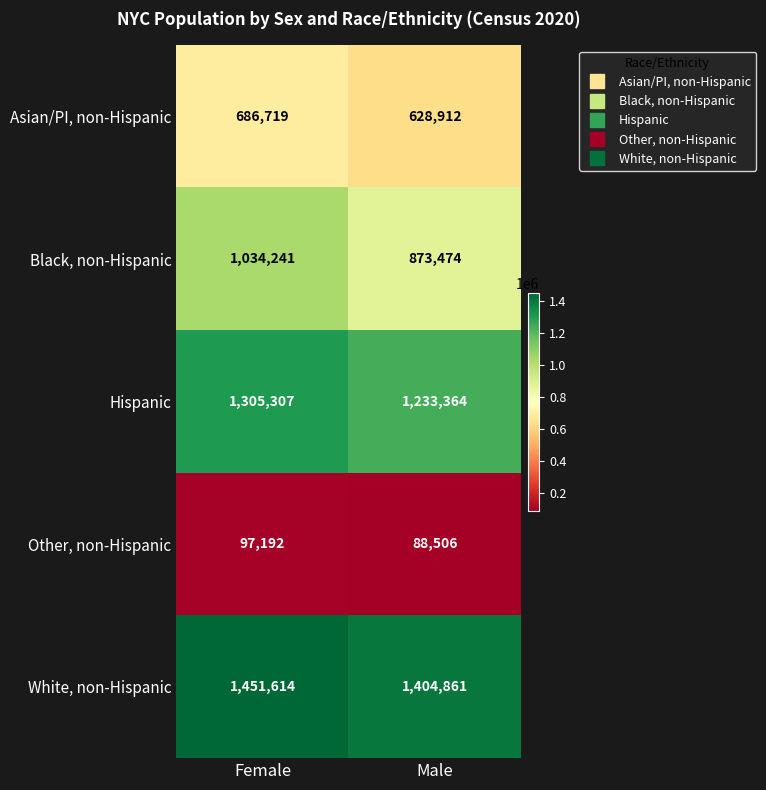

What is the difference between the maximum and minimum values in the Black, non-Hispanic series?

160767